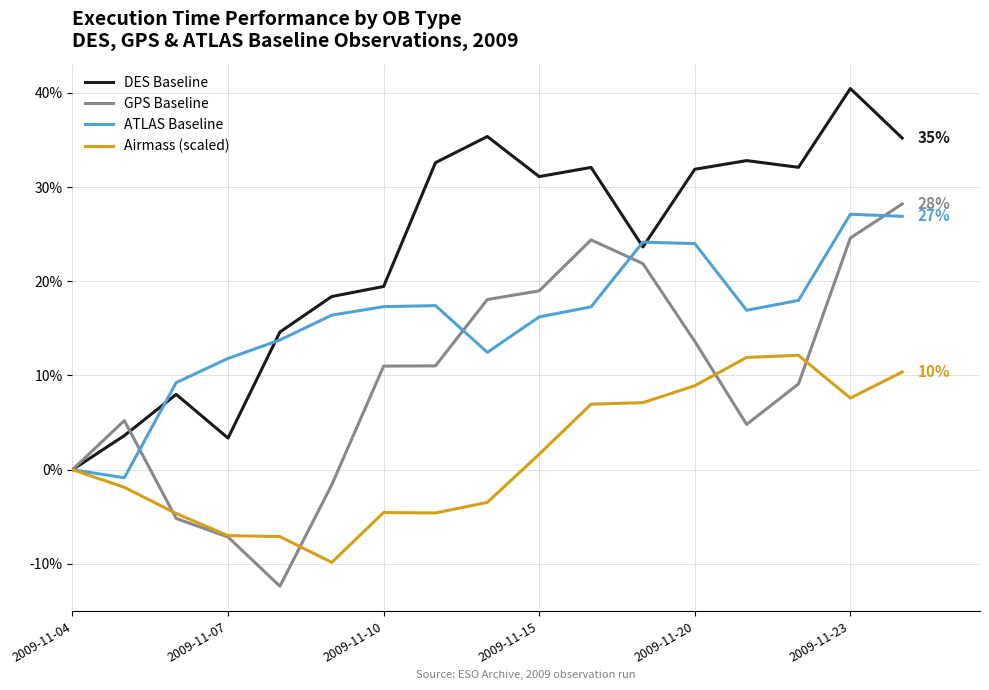

What is the greatest value displayed?

40.5